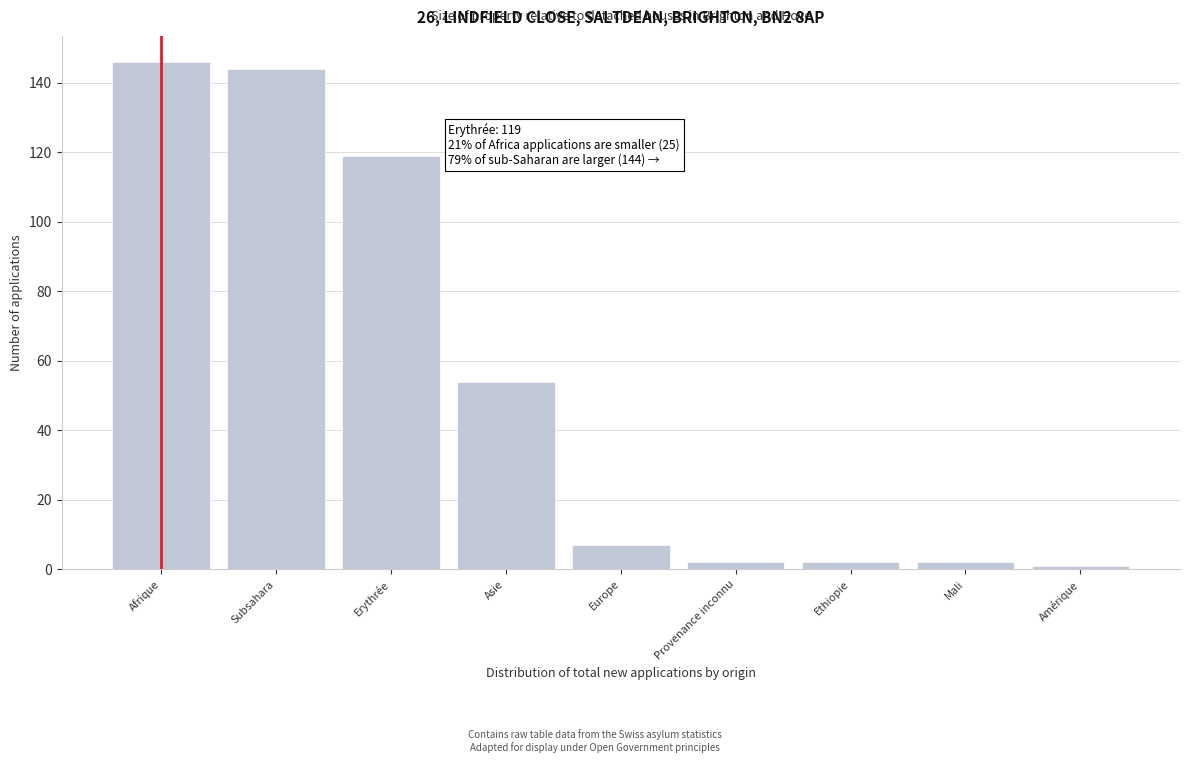

Reading right to left, transcribe all the data shown in this chart.

Amérique=1	Mali=2	Ethiopie=2	Provenance inconnu=2	Europe=7	Asie=54	Erythrée=119	Subsahara=144	Afrique=146